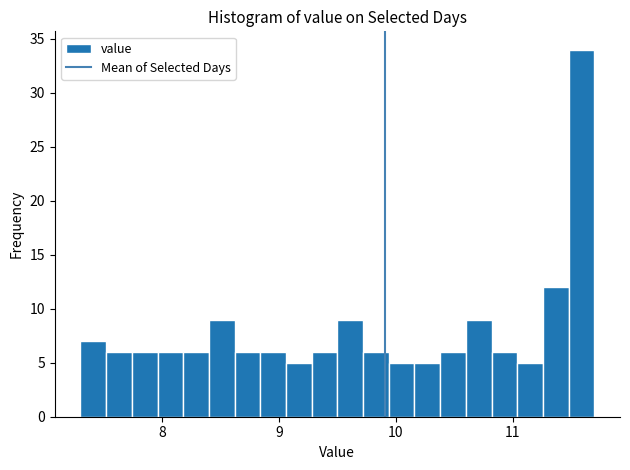

Read against the x-axis, roughly where is the centre of the tallest bar?

11.6